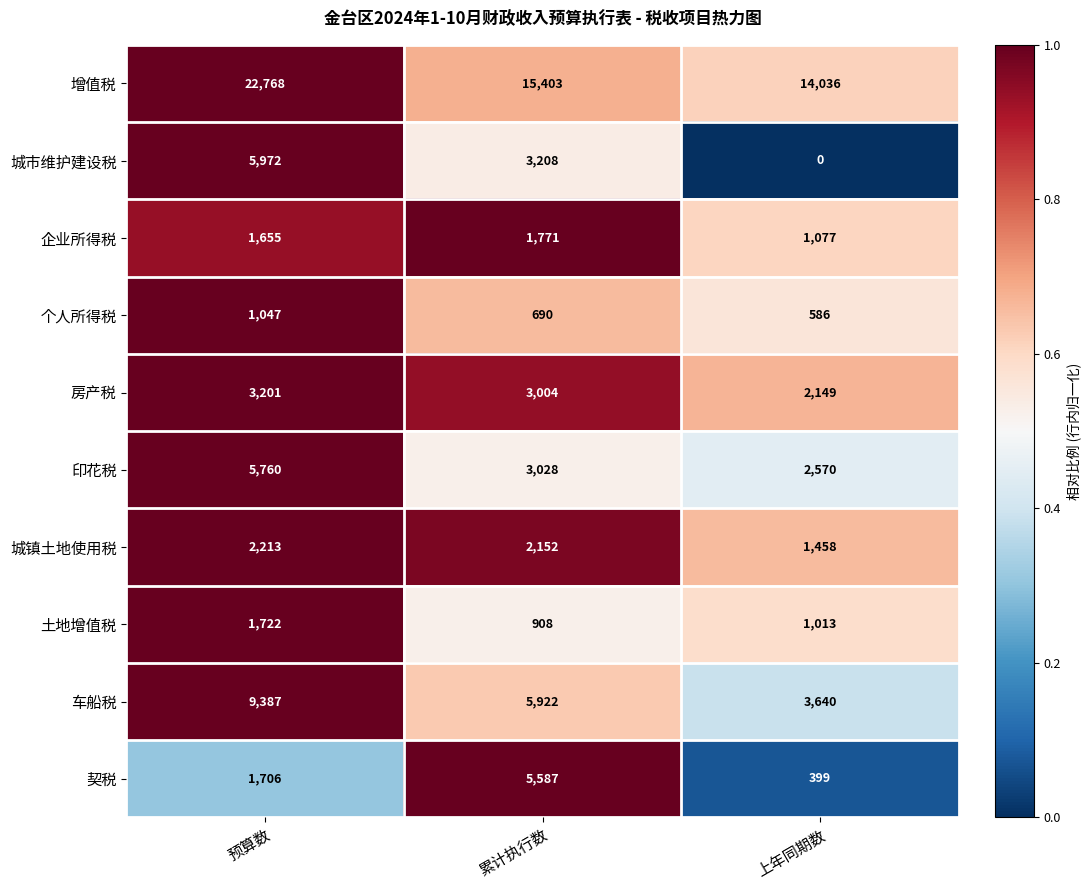

Count the 印花税 values in the range 2570 to 5760.

3